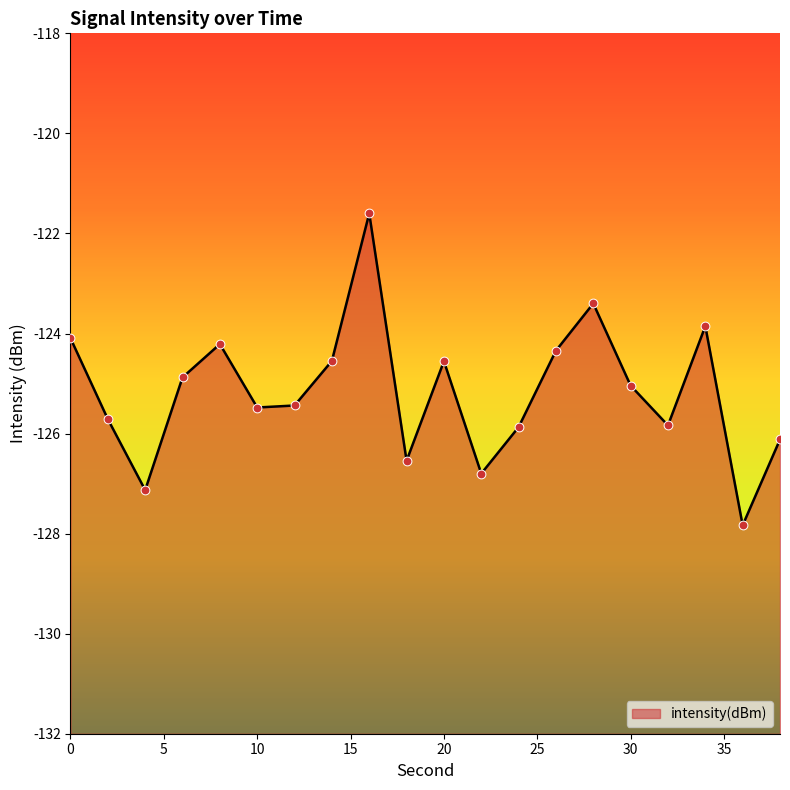

Which has a higher value, 30 or 18?

30